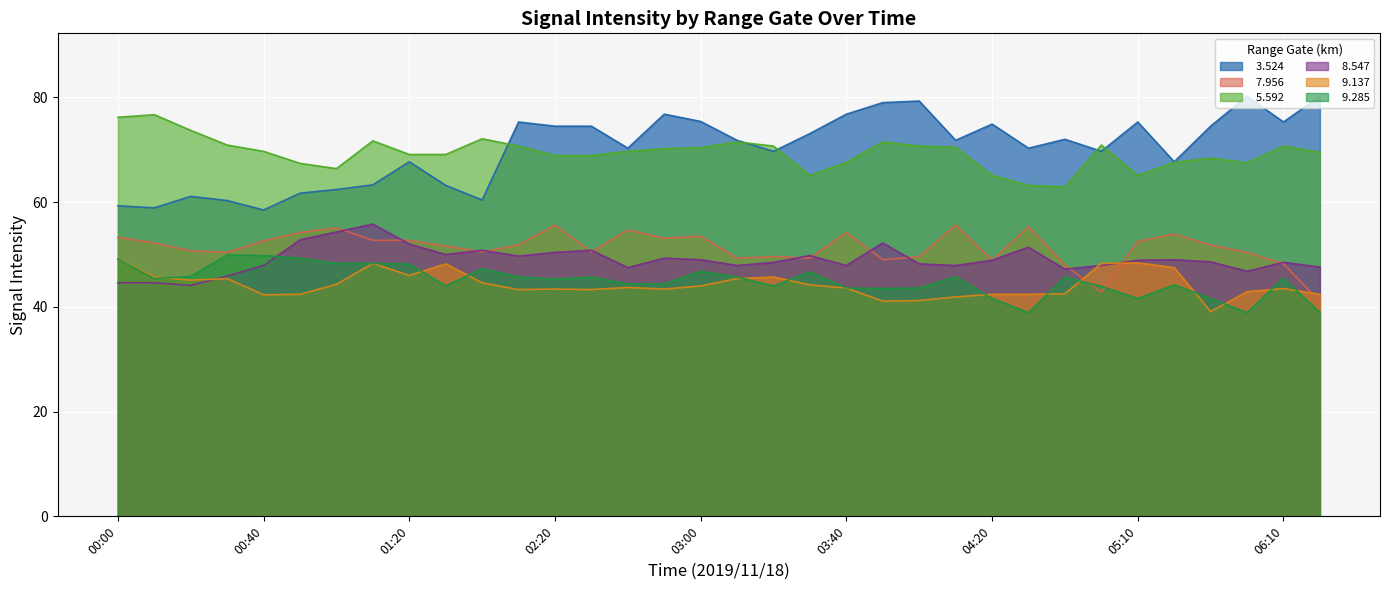

Which series has the largest total across all categories?

  3.524